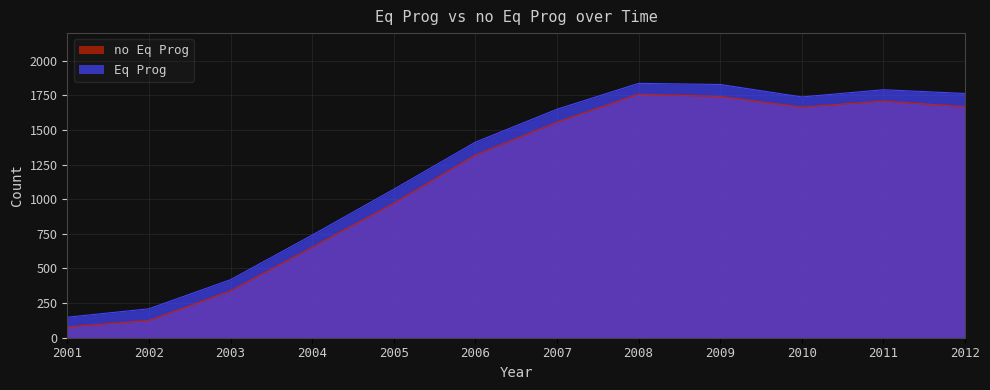

List the labels in order of no Eq Prog value, smallest first.

2001, 2002, 2003, 2004, 2005, 2006, 2007, 2010, 2012, 2011, 2009, 2008